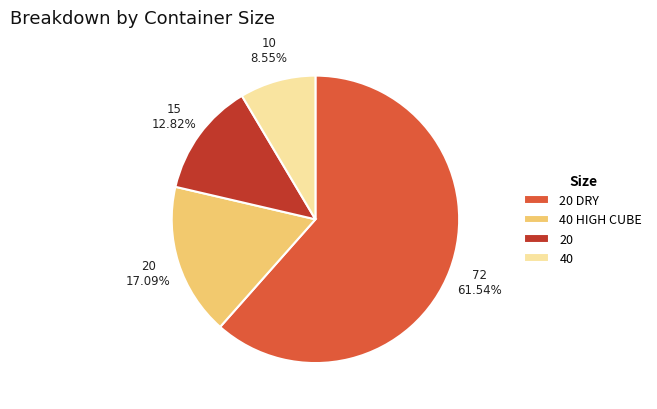

Is 20 DRY the majority of the pie?

Yes